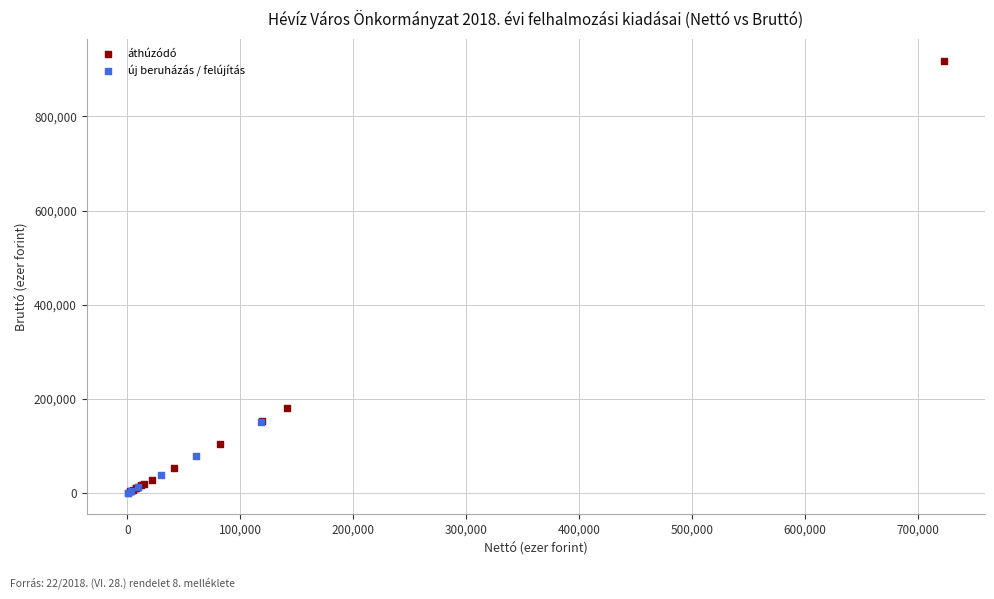

What are all the series names shown in the legend?

áthúzódó, új beruházás / felújítás